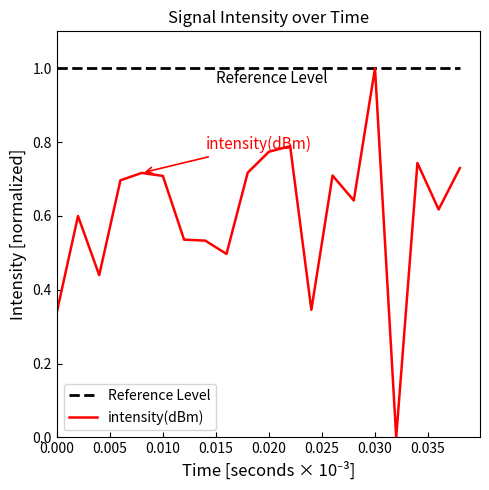

Which series has the widest spread of values?

intensity(dBm)